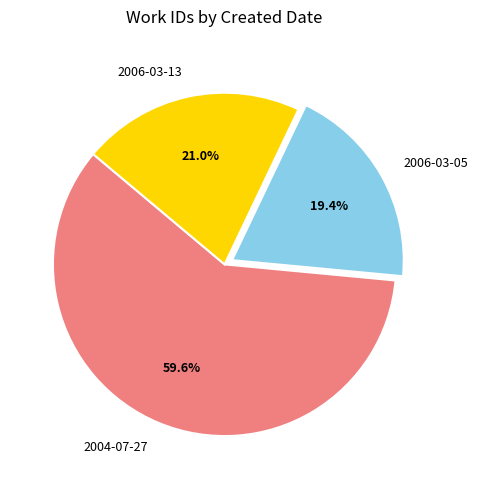

To the nearest percent, what percentage of the pie is 2006-03-05?

19%